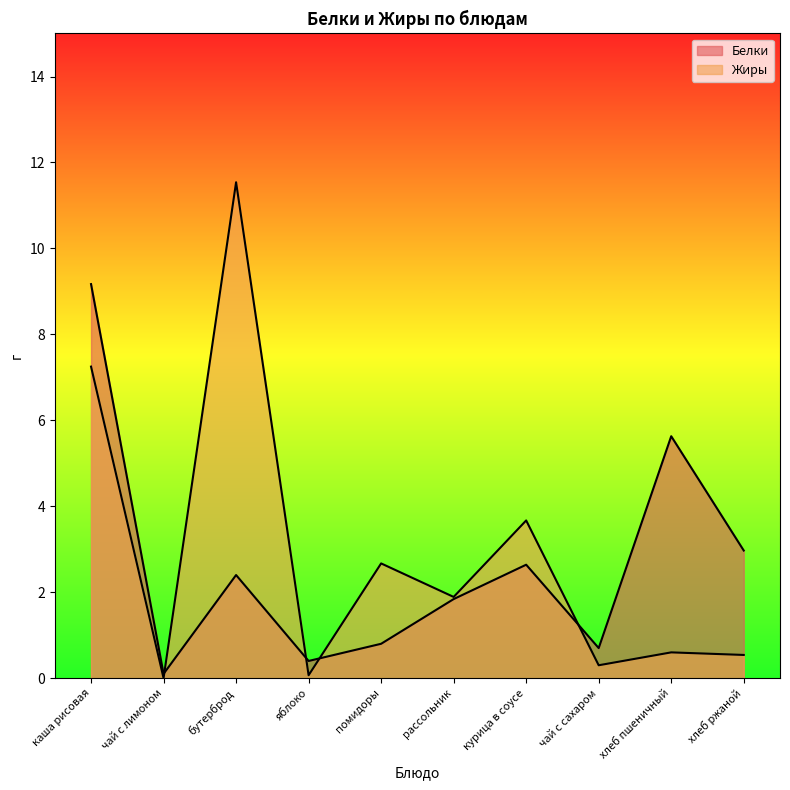

How many lines are shown in the chart?

2